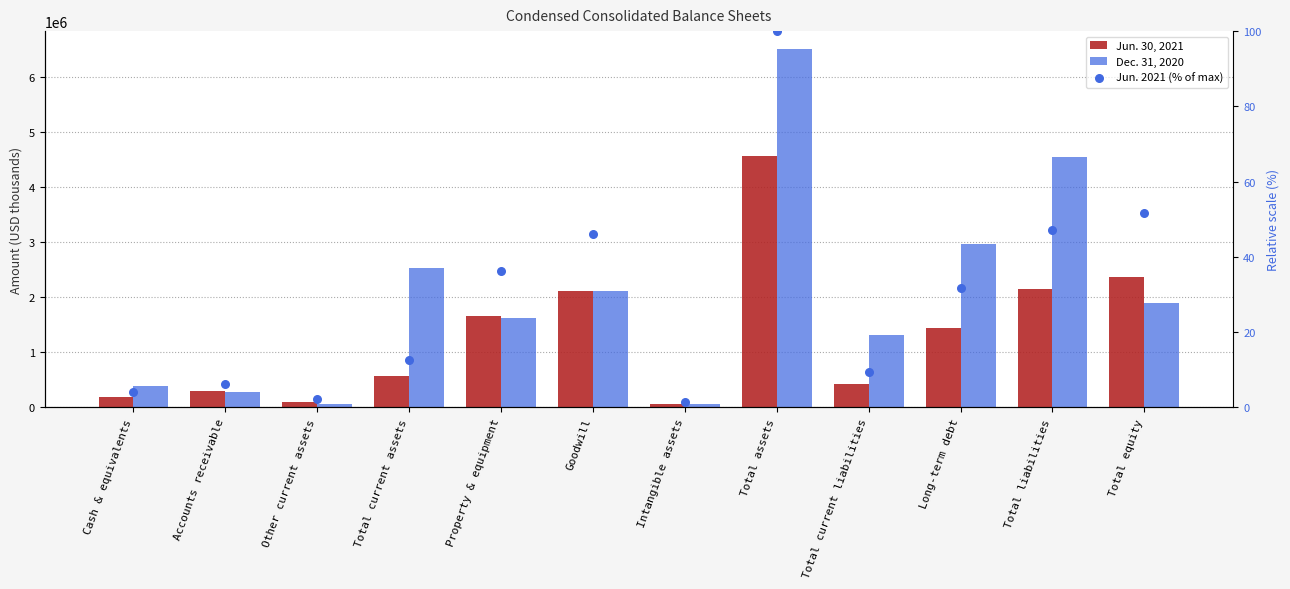

What are all the series names shown in the legend?

Jun. 30, 2021, Dec. 31, 2020, Jun. 2021 (% of max)